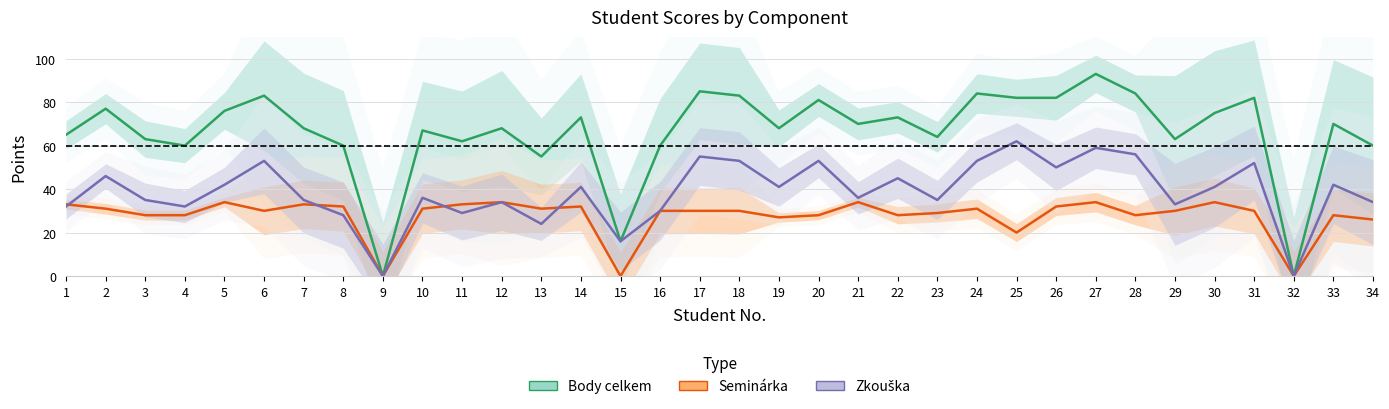

What is the approximate value of Seminárka at 19?

27